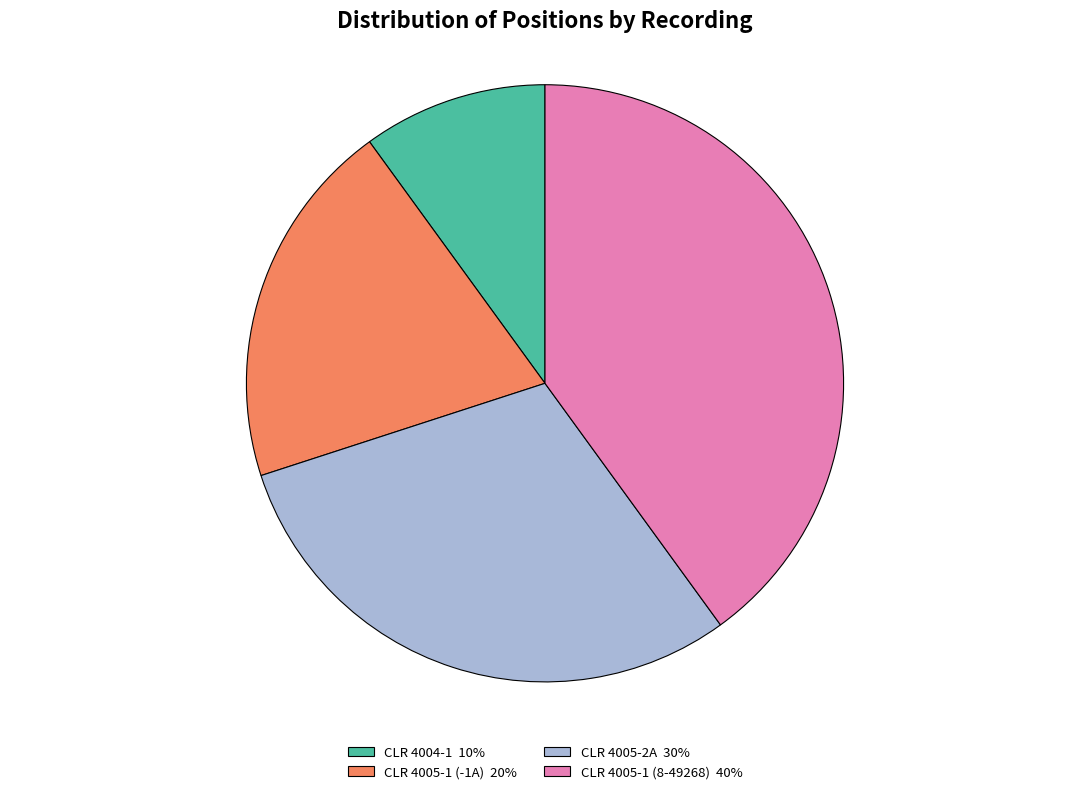

Is CLR 4004-1 10% the majority of the pie?

No